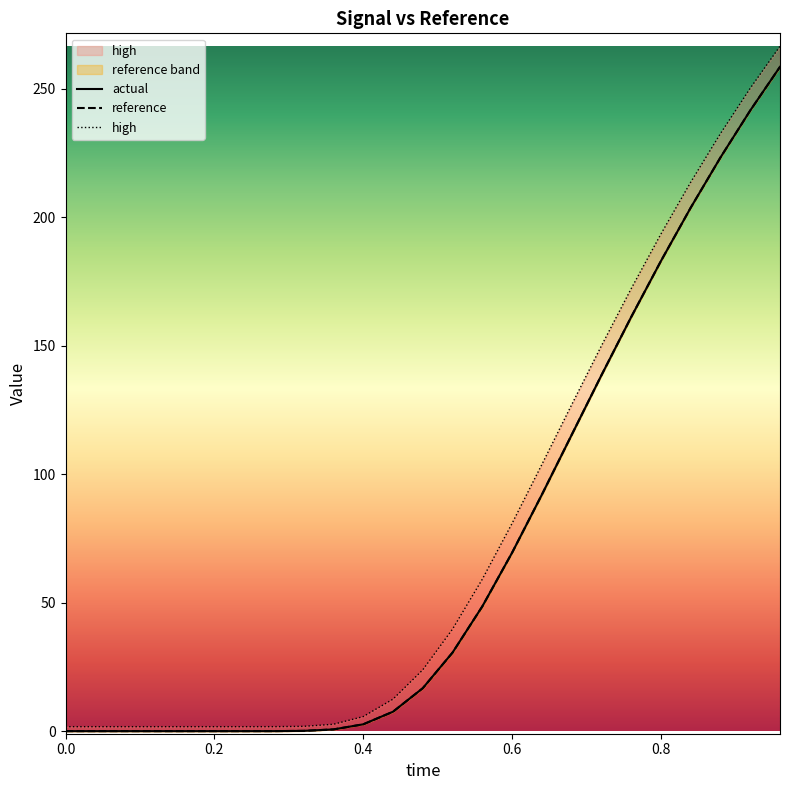

Count the number of categories in the chart.

25